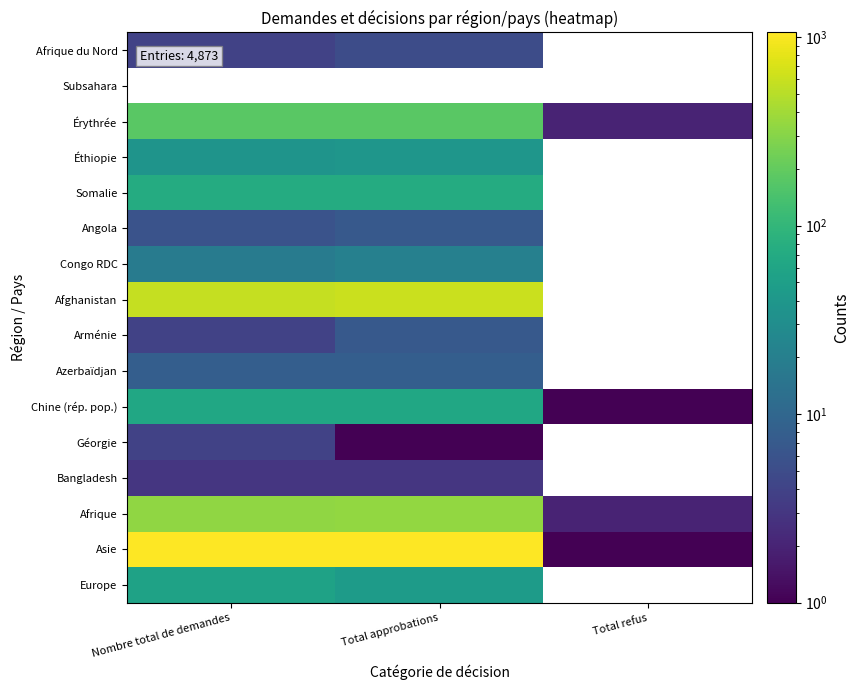

Which series has the widest spread of values?

Asie